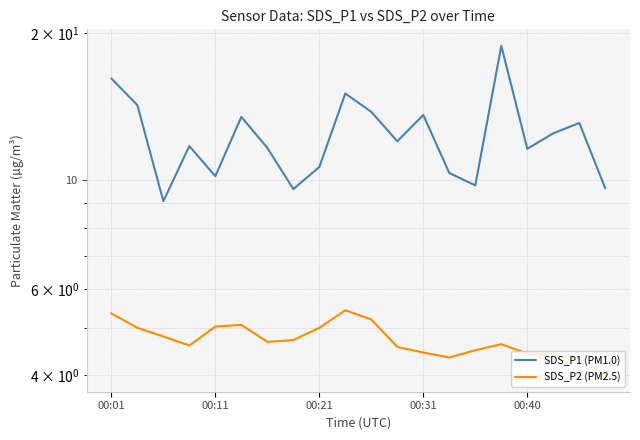

The value of SDS_P2 (PM2.5) at 7 is 8.2. True or false?

False